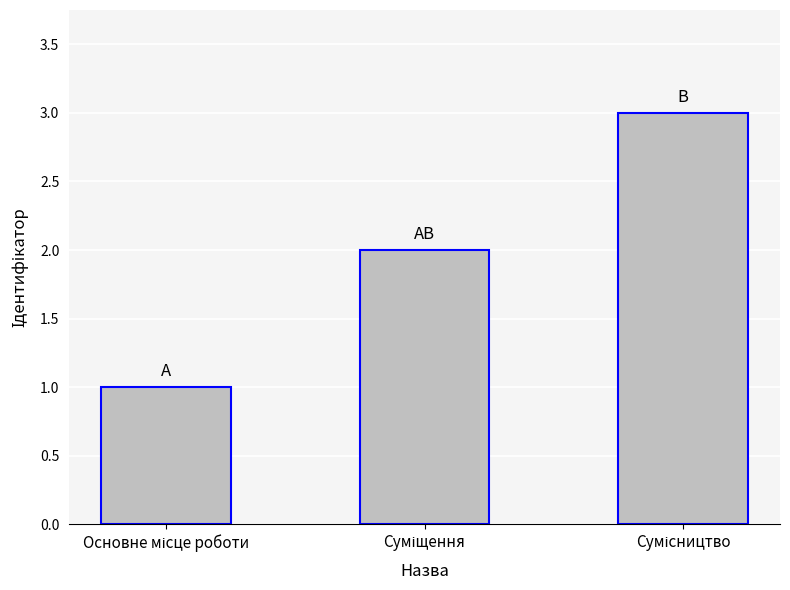

What is the maximum value shown in the chart?

3